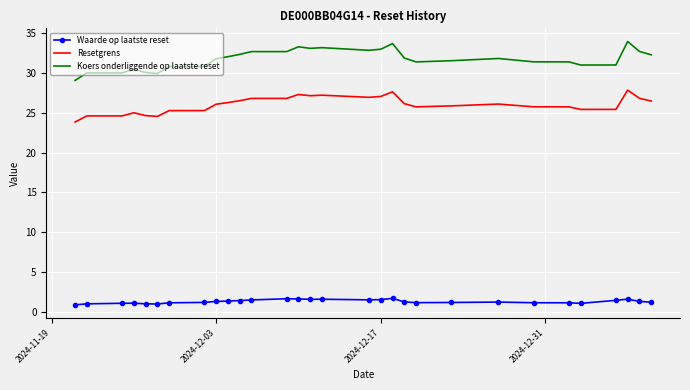

What is the difference between the second highest and minimum values in the Koers onderliggende op laatste reset series?

4.6